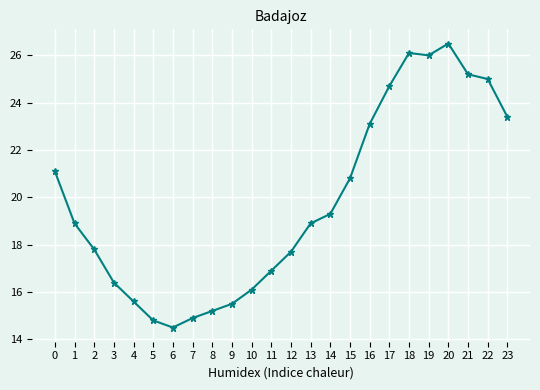

What is the value of the 23rd point from the left?

25.0